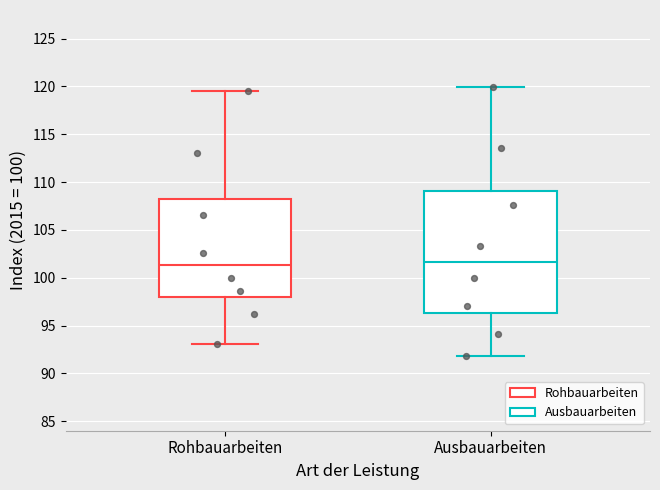

Reading left to right, transcribe this box plot: for each box, give where its median line is, the range the box spans, and where its two whiskers end, as read against the y-axis. The values are not printed on the chart, so give them approximately, as read against the axis.

Rohbauarbeiten: median 101.5, box 98.0 to 108.0, whiskers 93.0 to 119.5
Ausbauarbeiten: median 101.5, box 96.5 to 109.0, whiskers 92.0 to 120.0